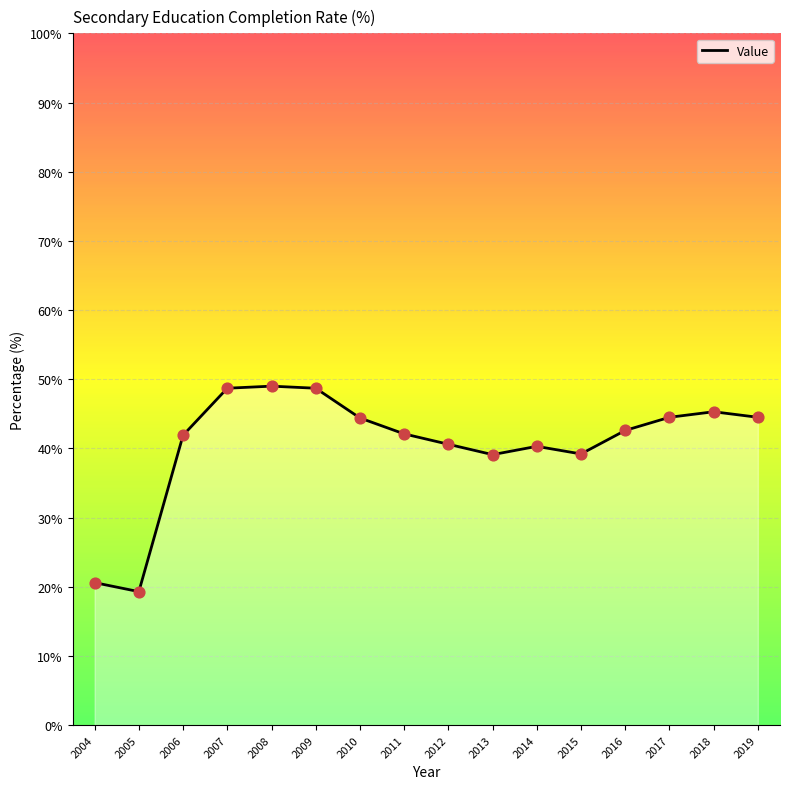

What is the change in value from 2010 to 2017?

+0.1